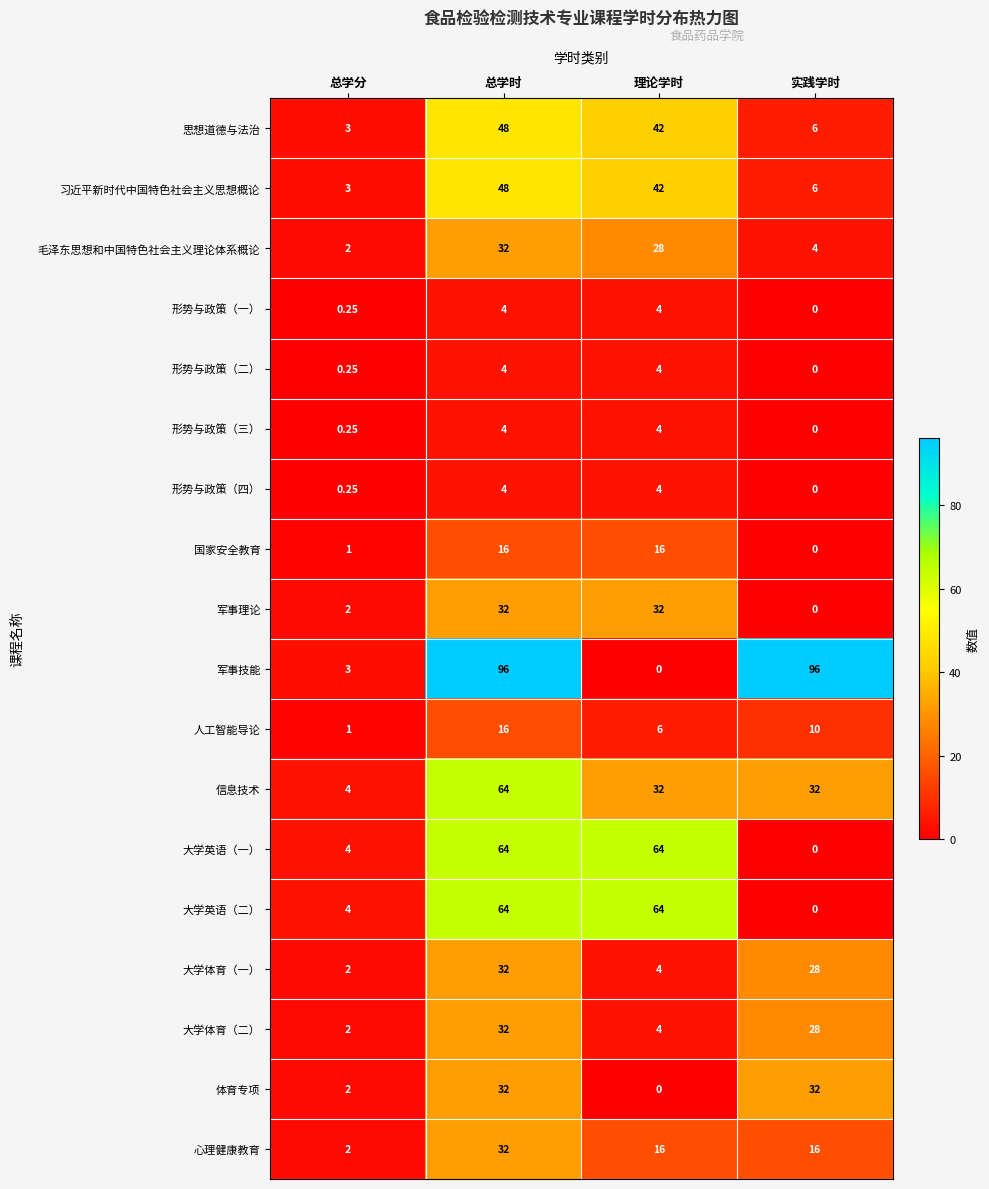

List the labels in order of 习近平新时代中国特色社会主义思想概论 value, largest first.

总学时, 理论学时, 实践学时, 总学分